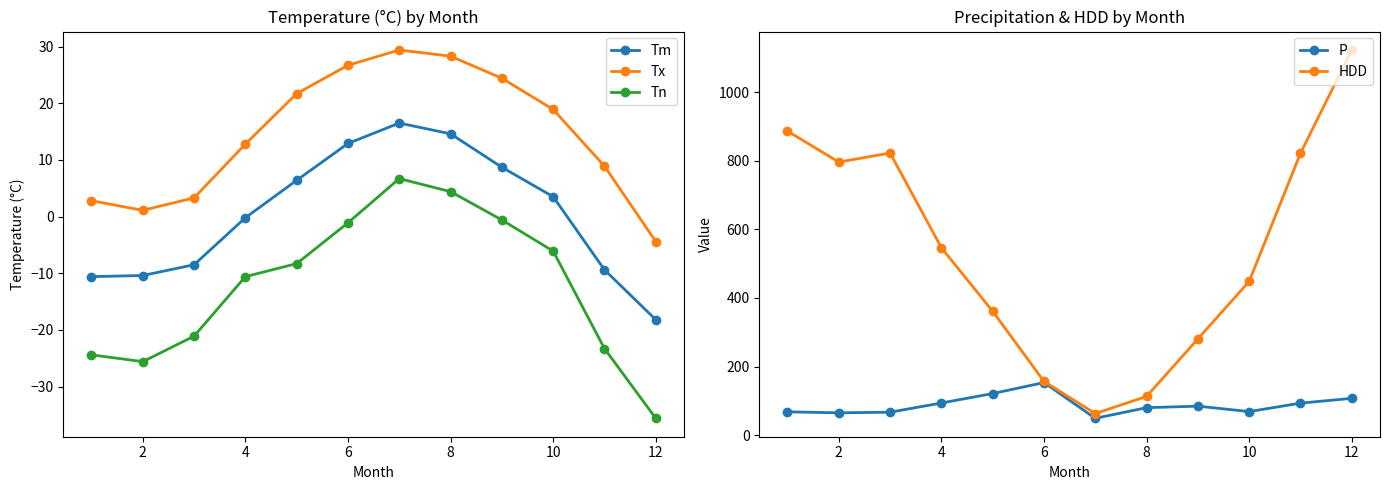

True or false: Tm has more than 0 interior local peaks.

True